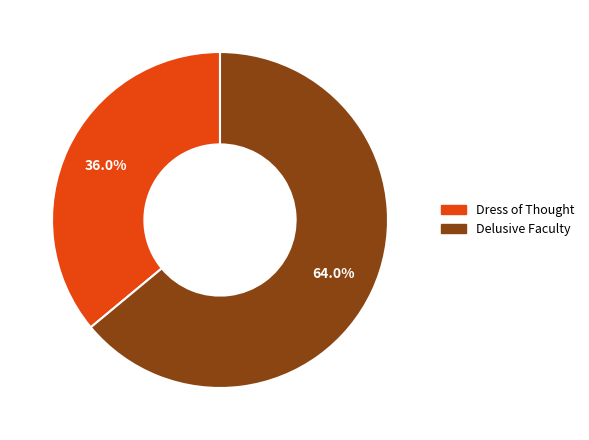

Which slice is the largest?

Delusive Faculty